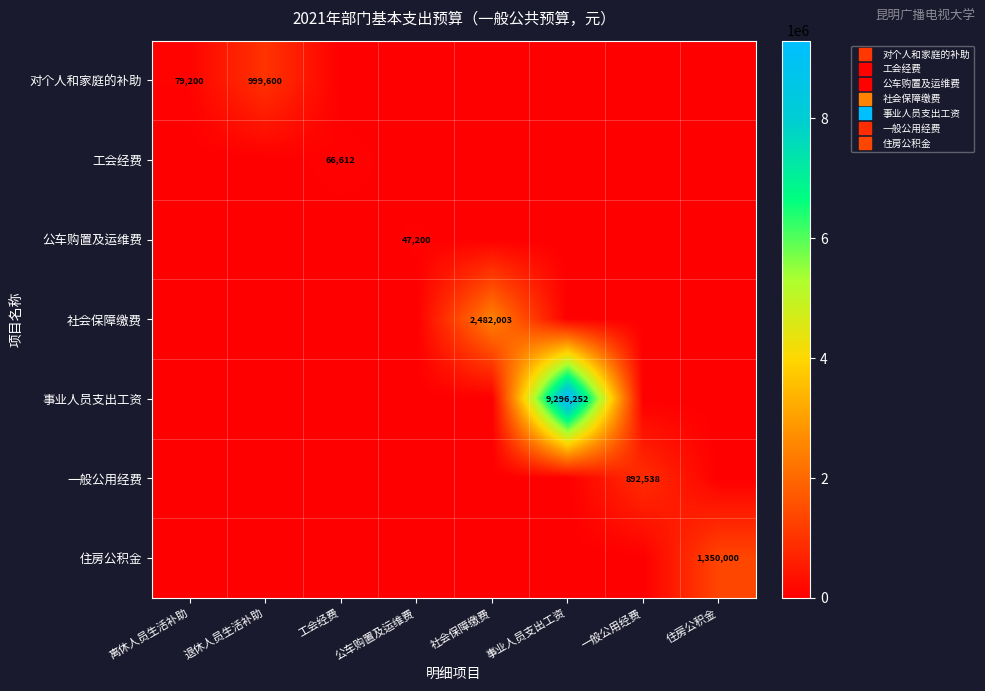

How many positive values does the 住房公积金 series have?

1